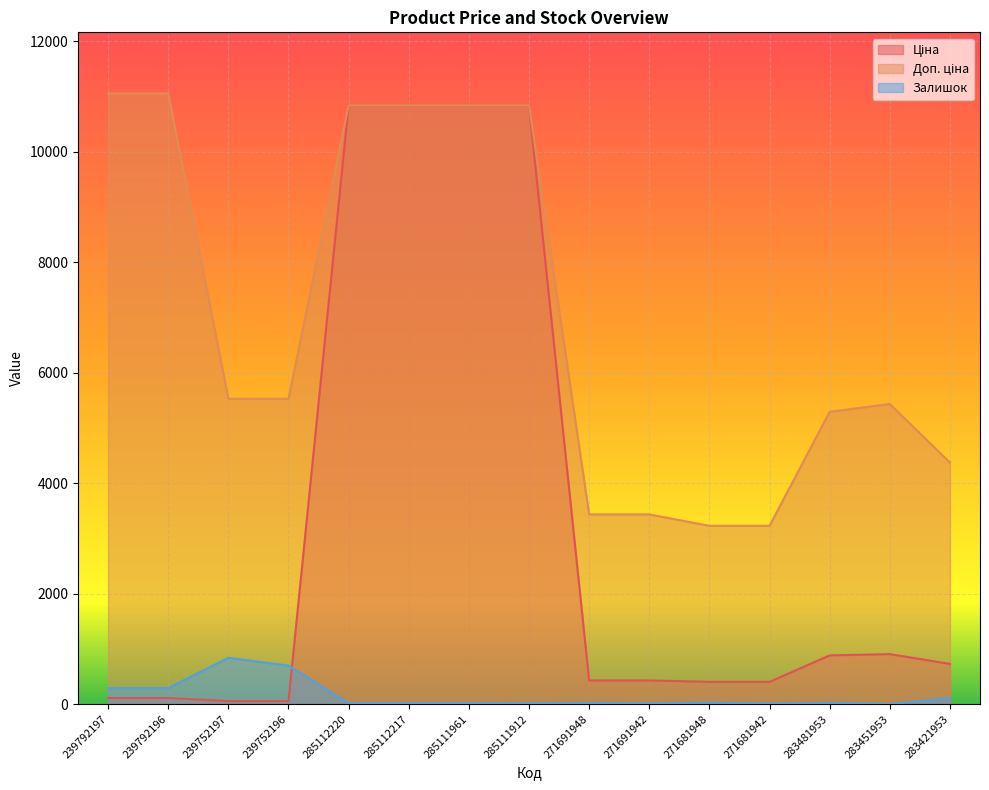

True or false: Залишок and Ціна cross at least once.

True